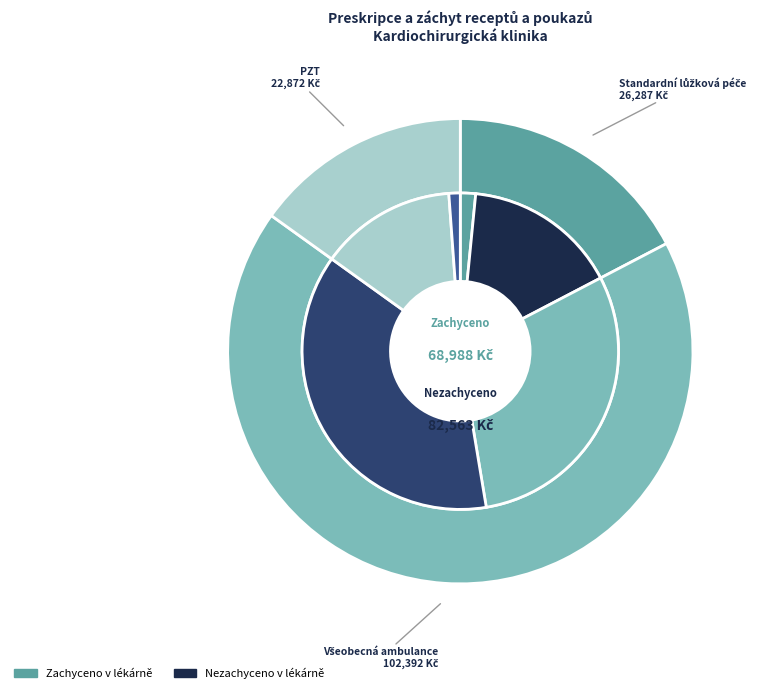

Combined, do Standardní lůžková péče and Všeobecná ambulance account for over 50%?

Yes